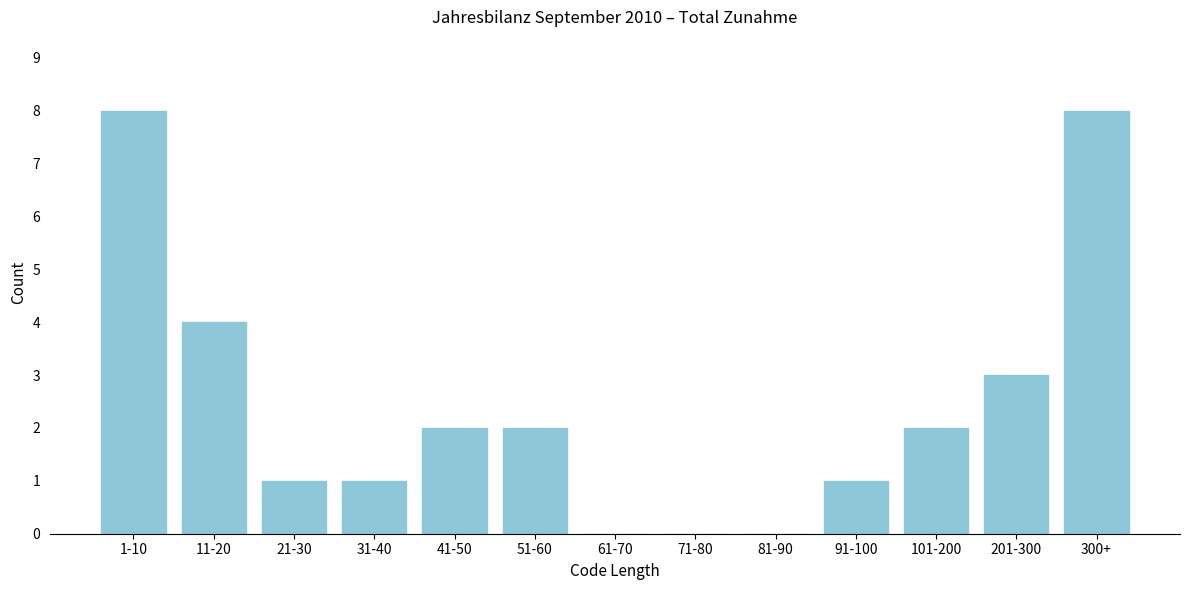

Reading left to right, list all the values displayed in this chart.

1-10=8	11-20=4	21-30=1	31-40=1	41-50=2	51-60=2	61-70=0	71-80=0	81-90=0	91-100=1	101-200=2	201-300=3	300+=8